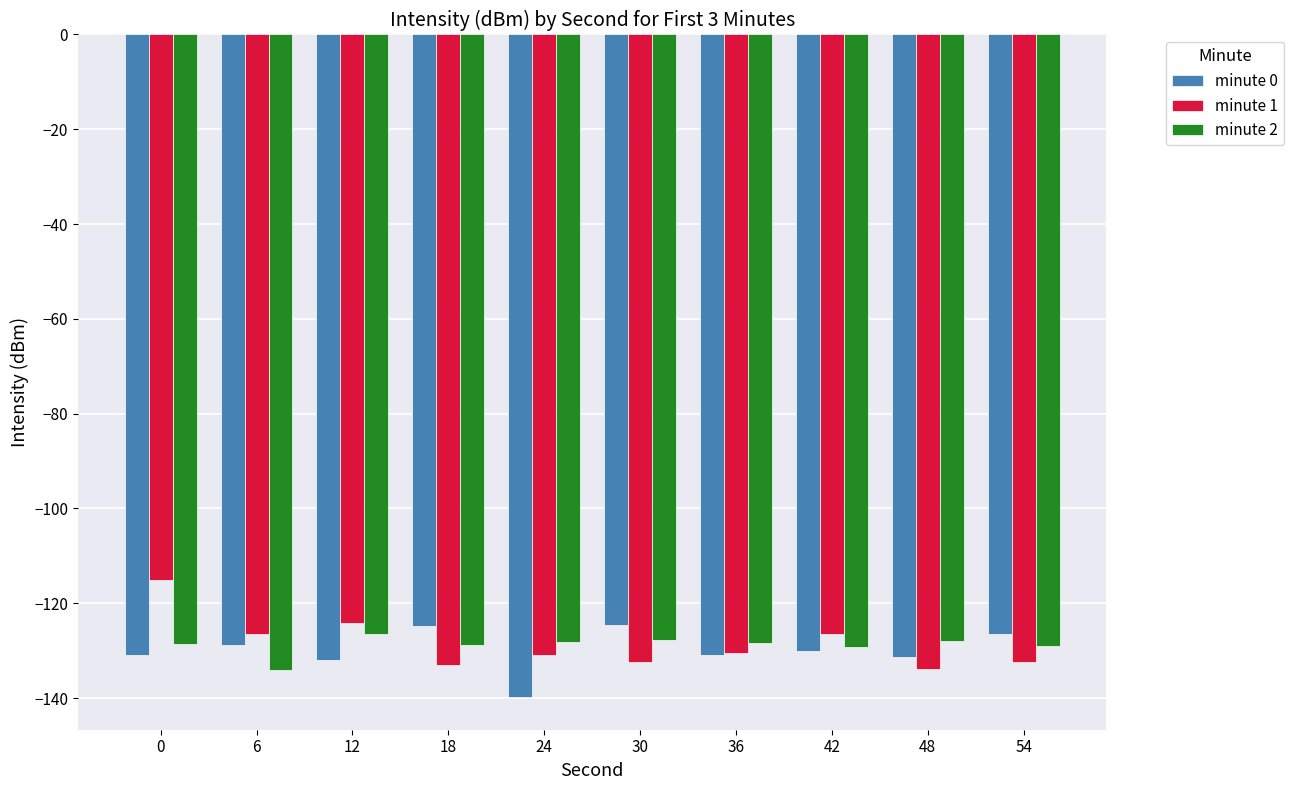

What value does the minute 0 series have at 12?

-131.9